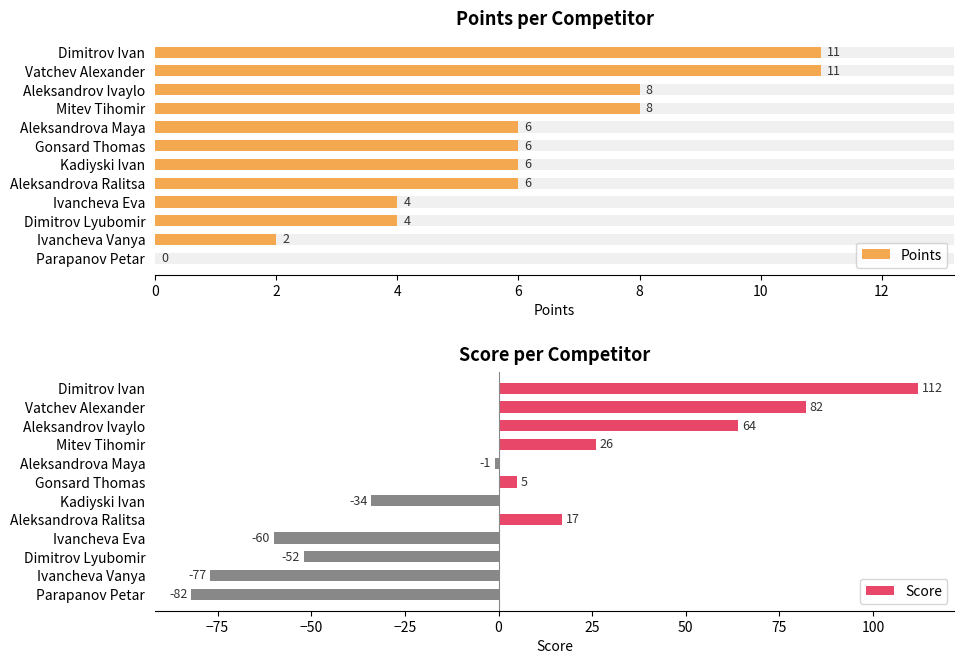

How many groups of bars are there?

12